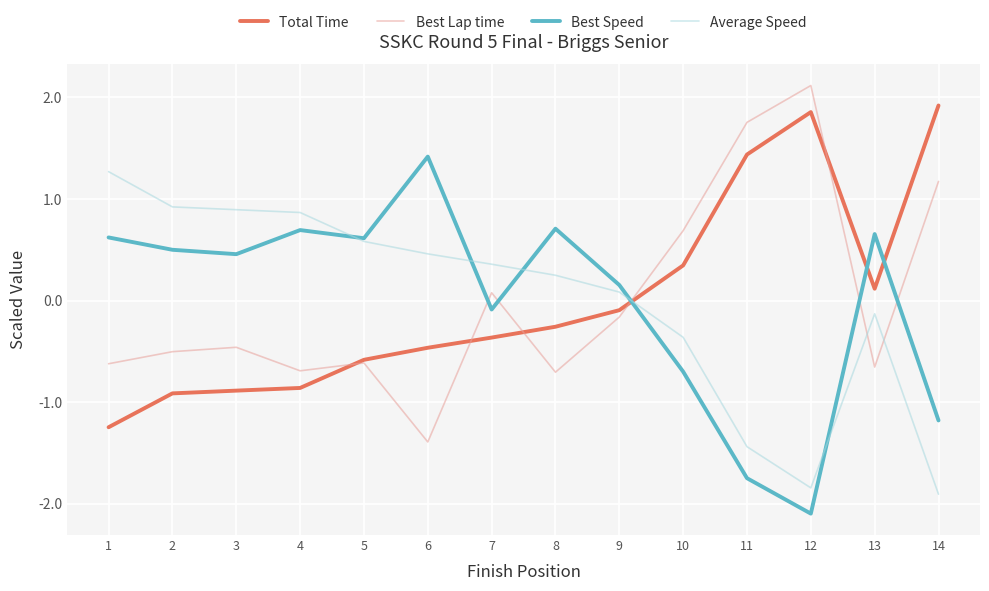

What is the difference between the highest and lowest values at 9?

0.3